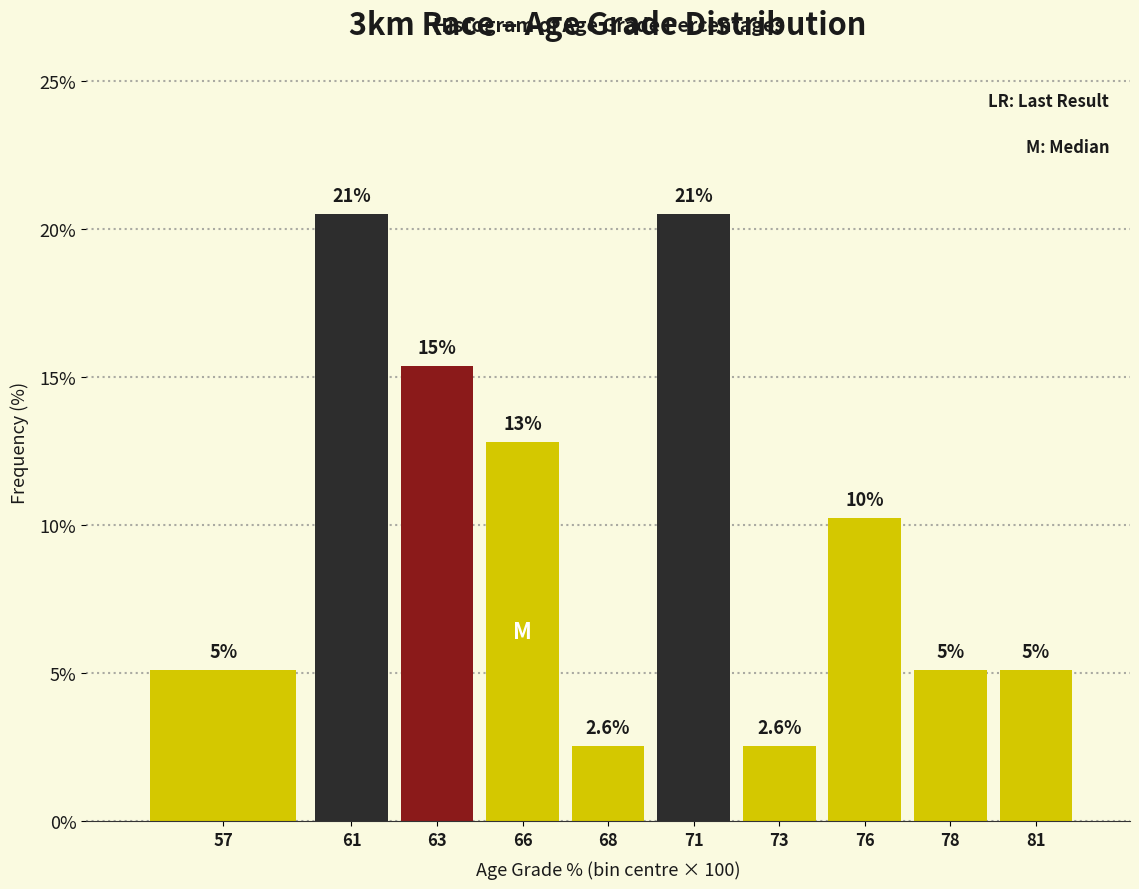

How many bars are there in total?

10